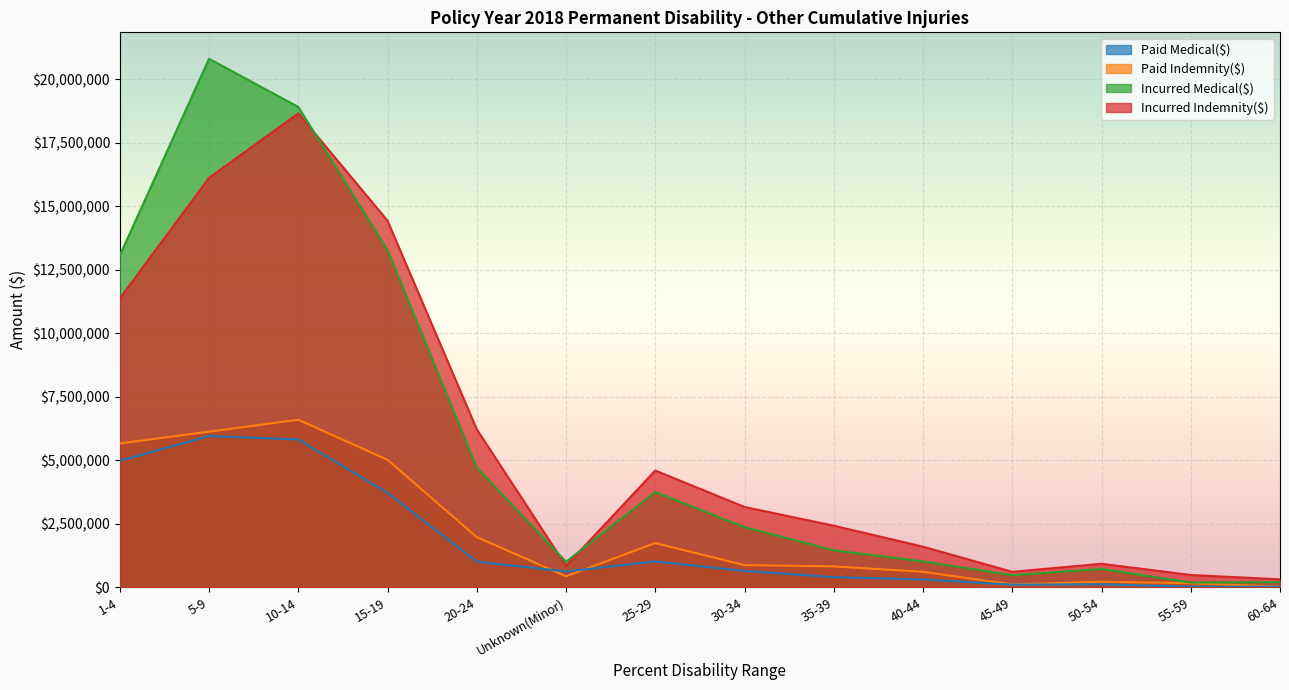

How many data points does each series have?

14